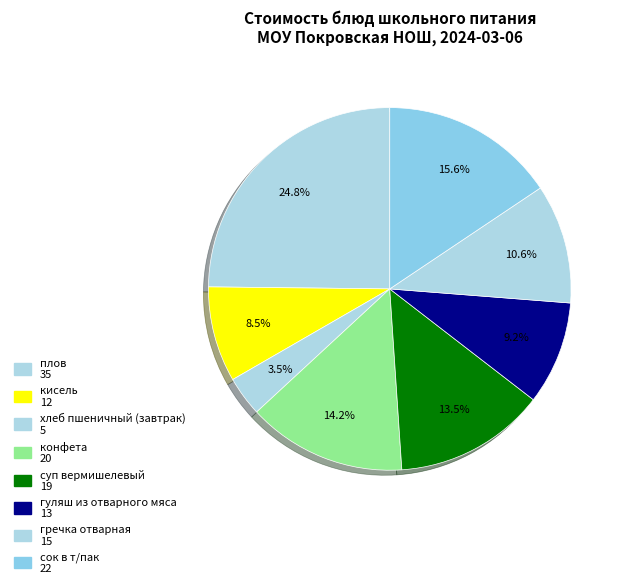

How many slices are in this pie chart?

8